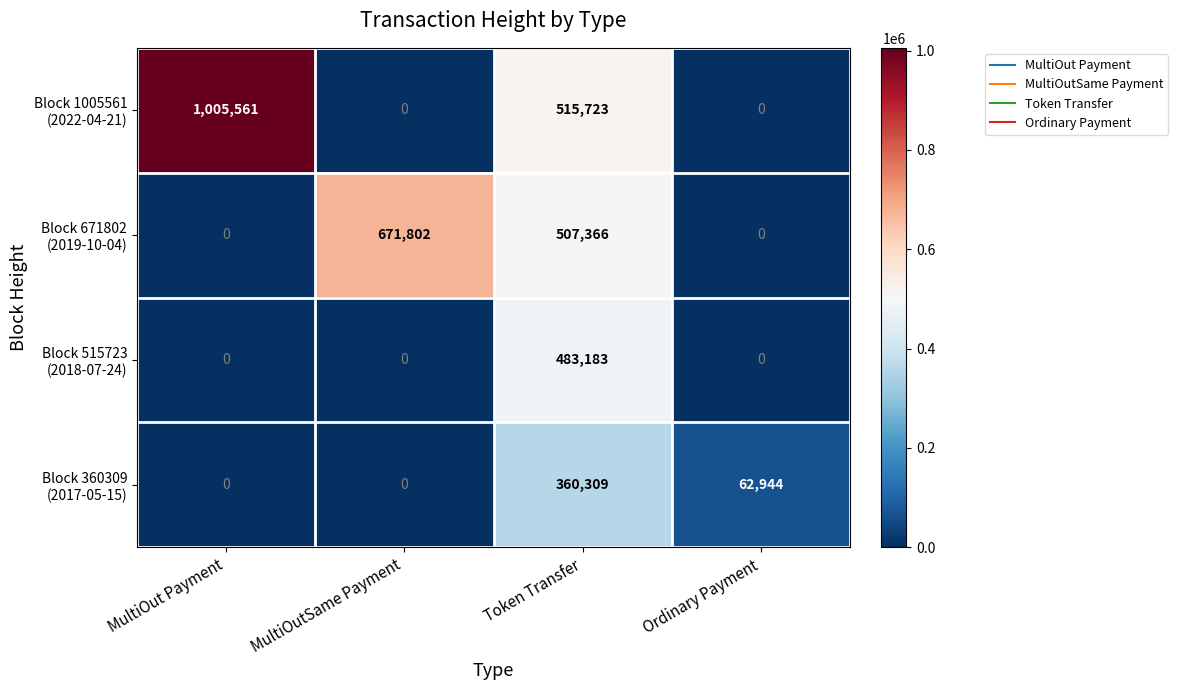

What is the difference between the highest and lowest values at Token Transfer?

155414